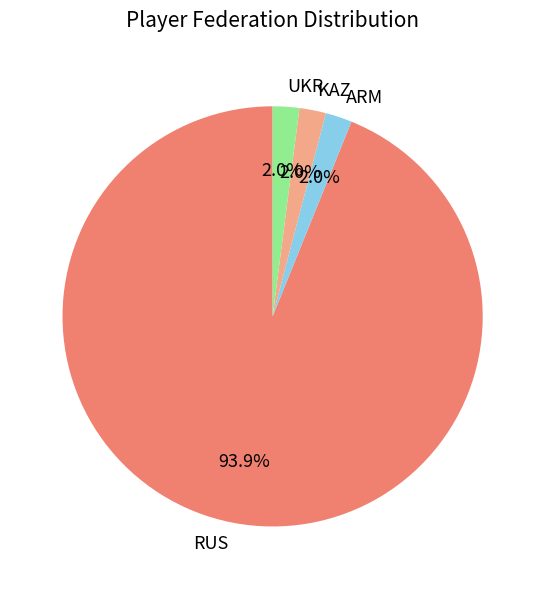

True or false: KAZ accounts for 2% of the total.

True